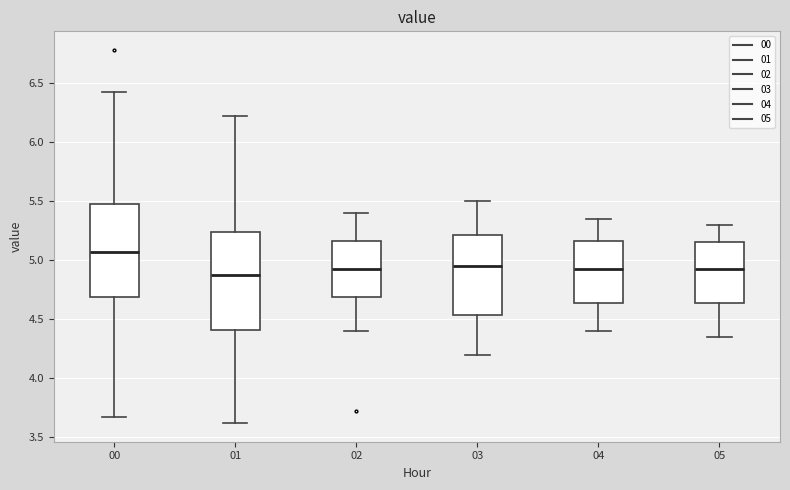

Reading left to right, read every box against the y-axis: the position of its median line, the range the box covers, and the ends of its whiskers. The values are not printed on the chart, so give them approximately, as read against the axis.

00: median 5.05, box 4.70 to 5.50, whiskers 3.65 to 6.40
01: median 4.90, box 4.40 to 5.25, whiskers 3.60 to 6.20
02: median 4.95, box 4.70 to 5.15, whiskers 4.40 to 5.40
03: median 4.95, box 4.55 to 5.20, whiskers 4.20 to 5.50
04: median 4.95, box 4.65 to 5.15, whiskers 4.40 to 5.35
05: median 4.95, box 4.65 to 5.15, whiskers 4.35 to 5.30